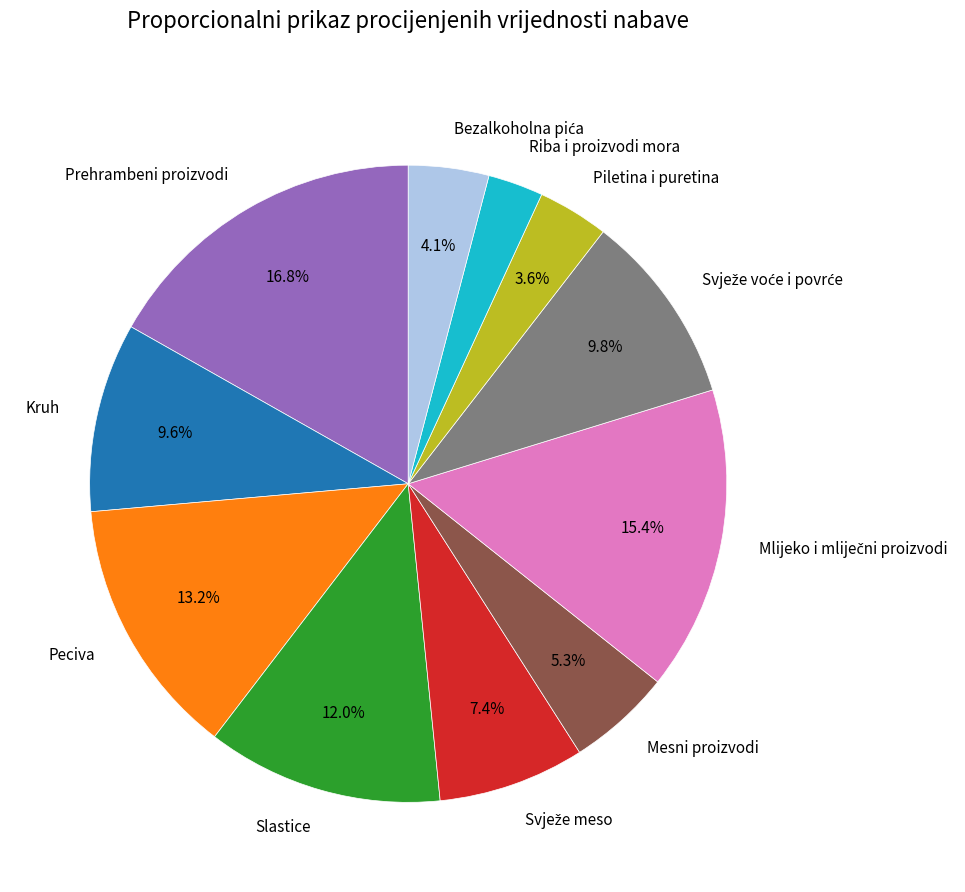

Count the number of slices in the pie.

11